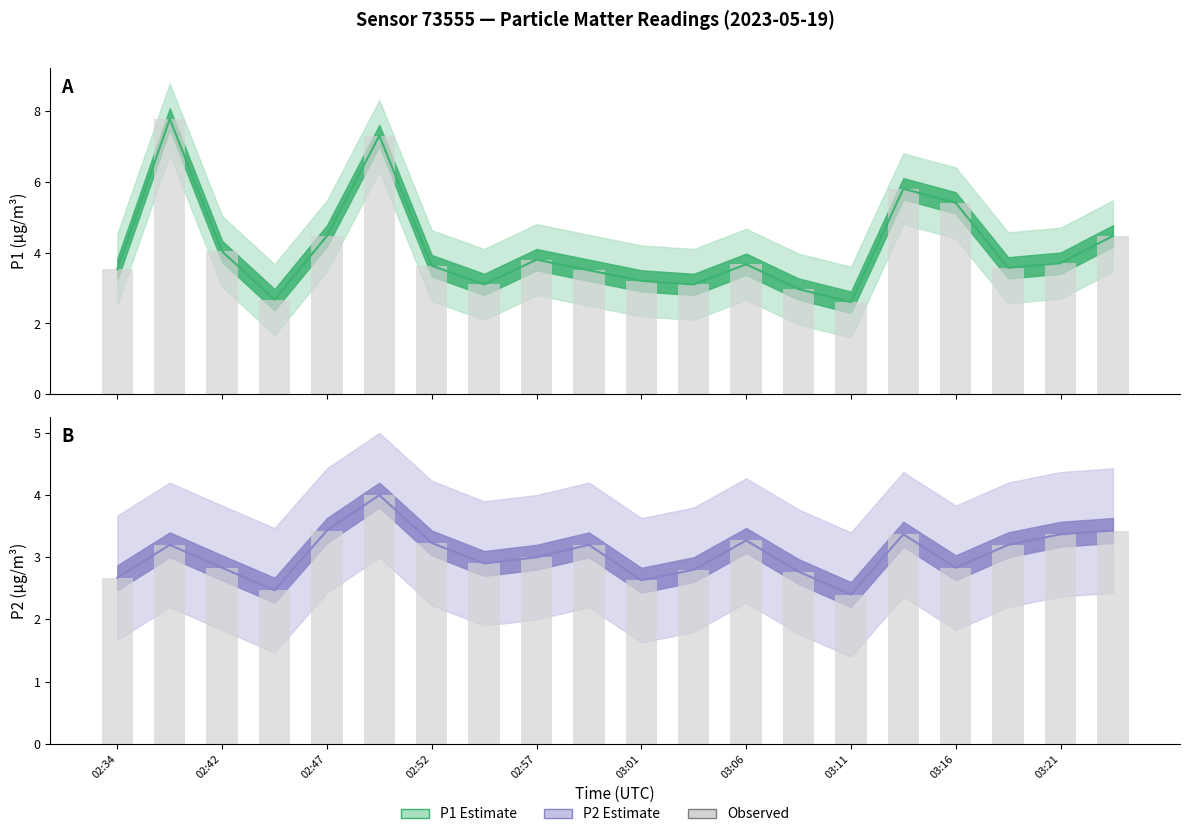

Where is P1 observed nearest to the value 5?

03:16